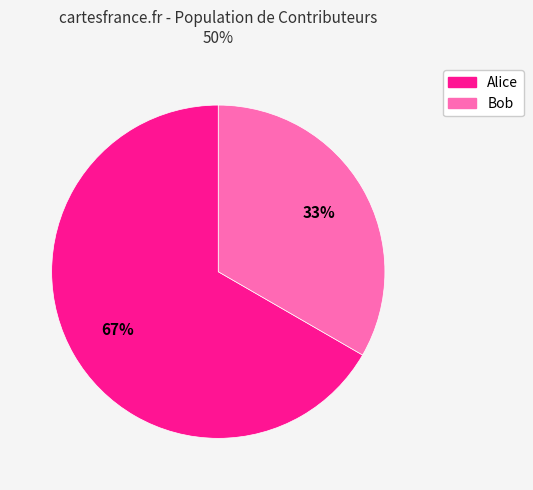

Rank the categories by value from highest to lowest.

Alice, Bob